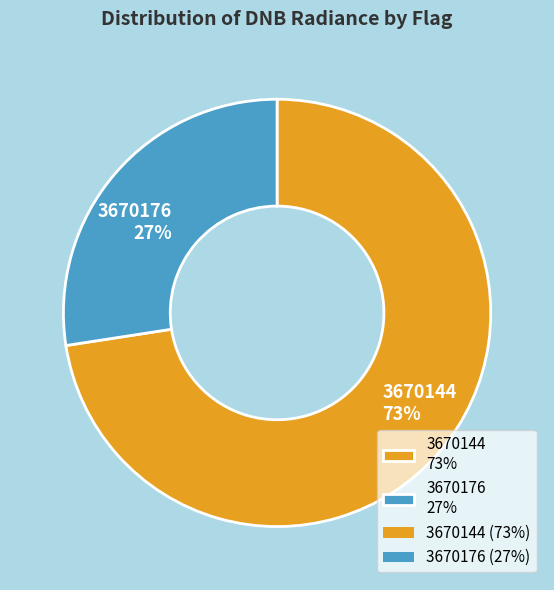

The 3670176 slice represents 1% of the pie. True or false?

False